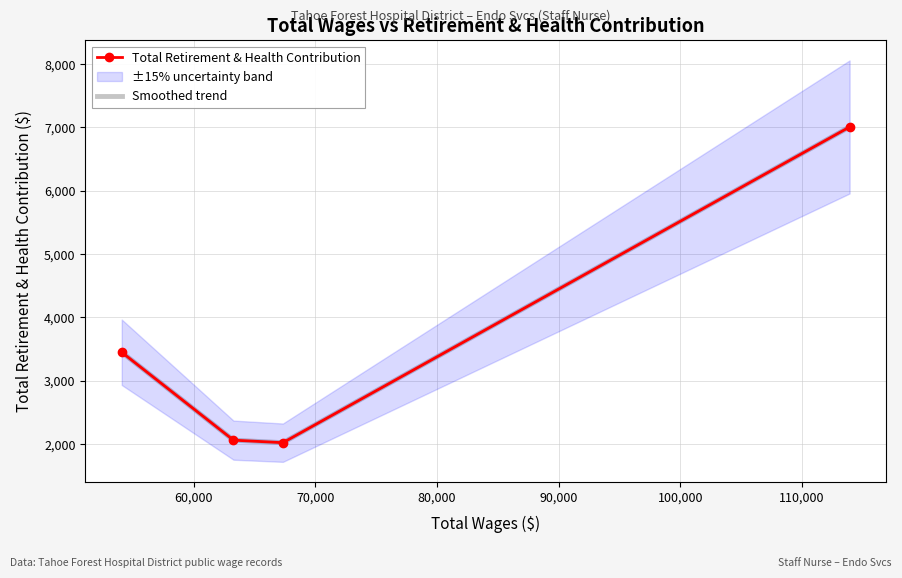

Reading right to left, transcribe all the data shown in this chart.

Total Retirement & Health Contribution: 7006	2020	2060	3448
Smoothed trend: 7006	2020	2060	3448